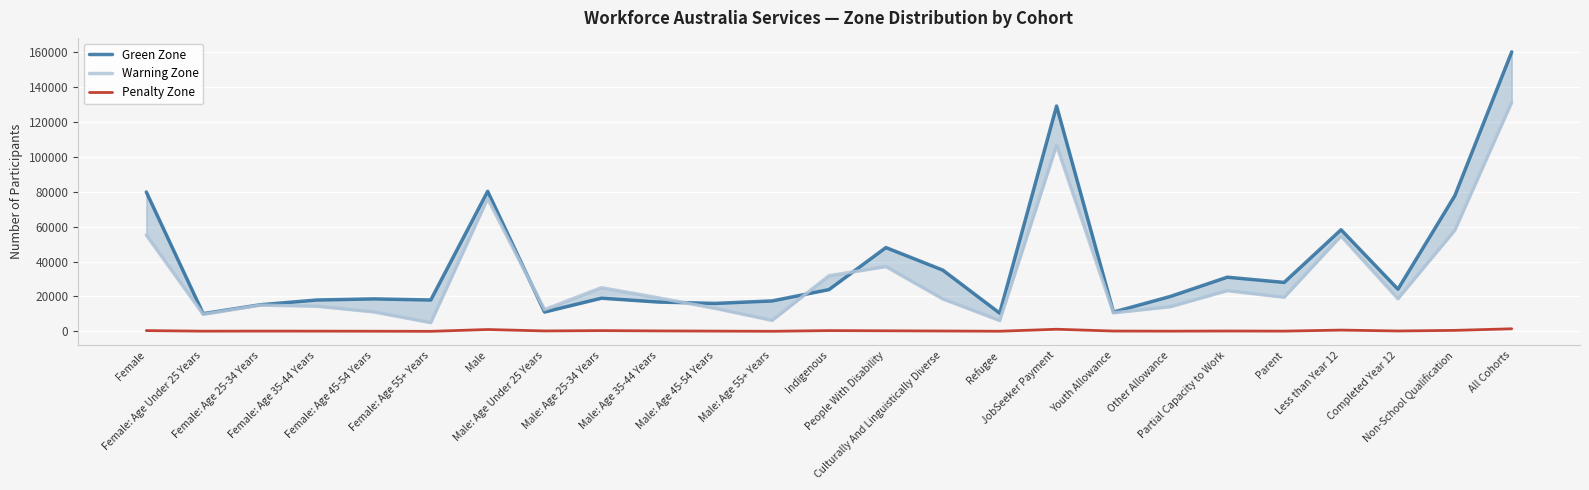

Count the number of data series in this chart.

3